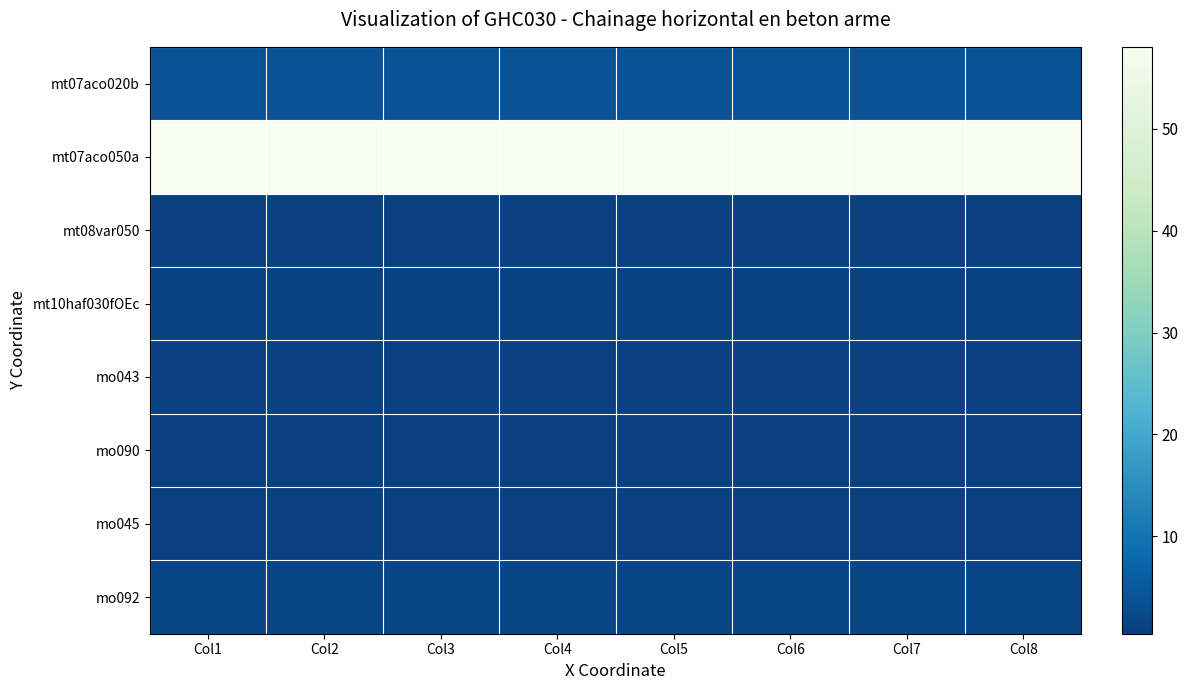

Which series has the largest total across all categories?

mt07aco050a